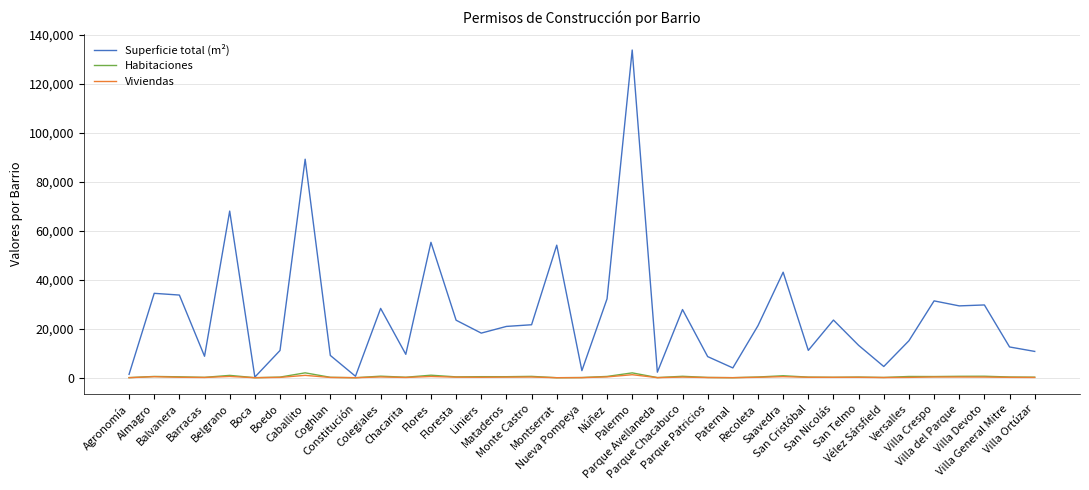

Which series has the largest total across all categories?

Superficie total (m²)